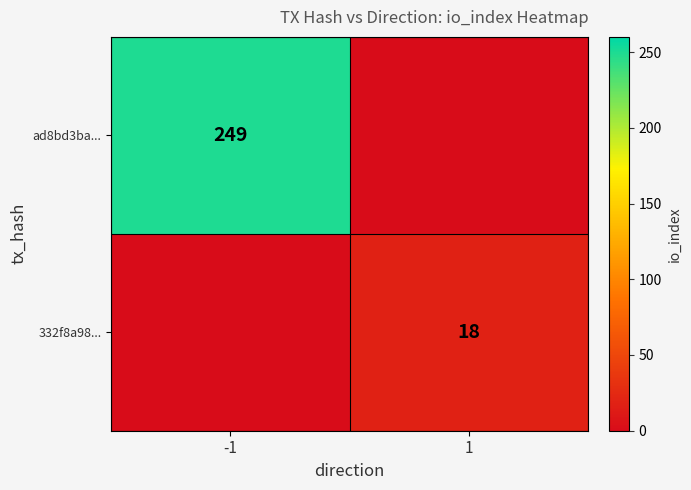

The 332f8a98... series shows 26 at 1. True or false?

False